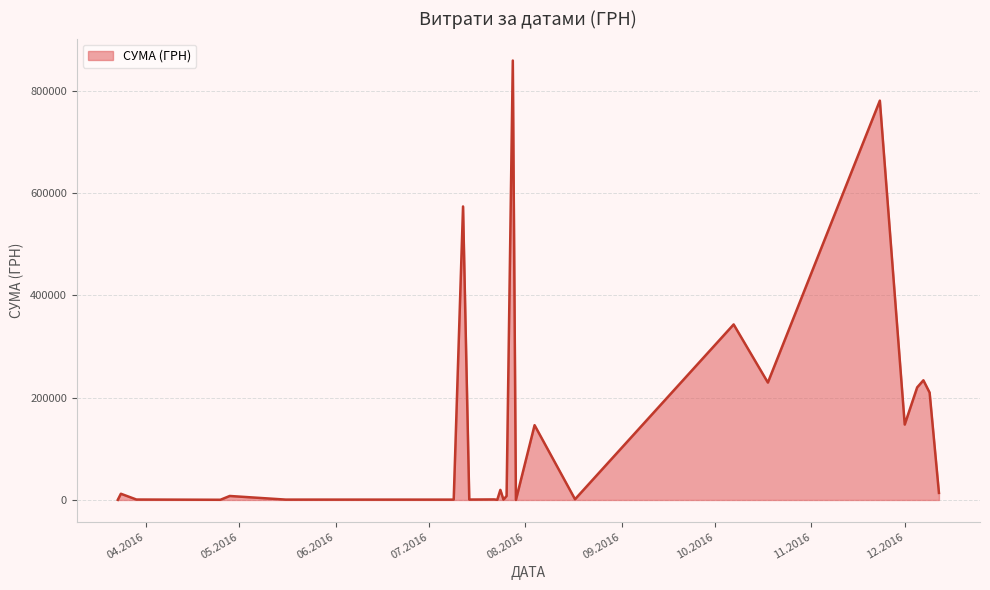

What is the average value?

141268.1